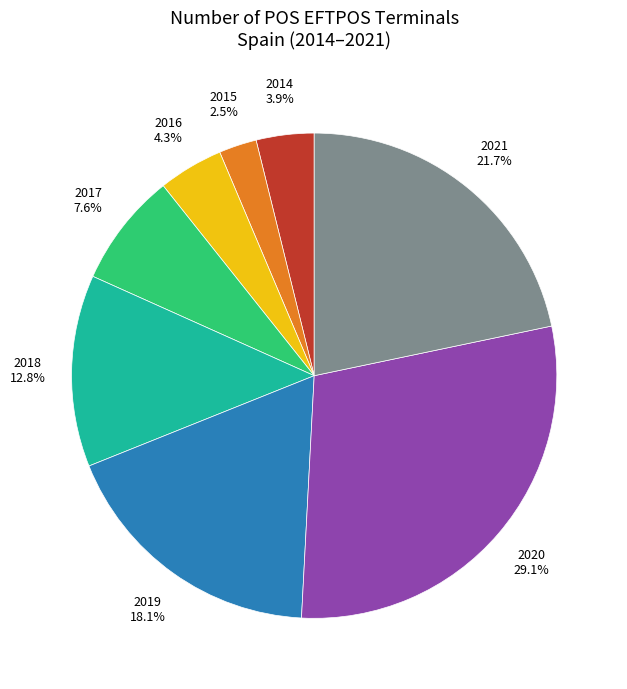

To the nearest percent, what percentage of the pie is 2020?

29%